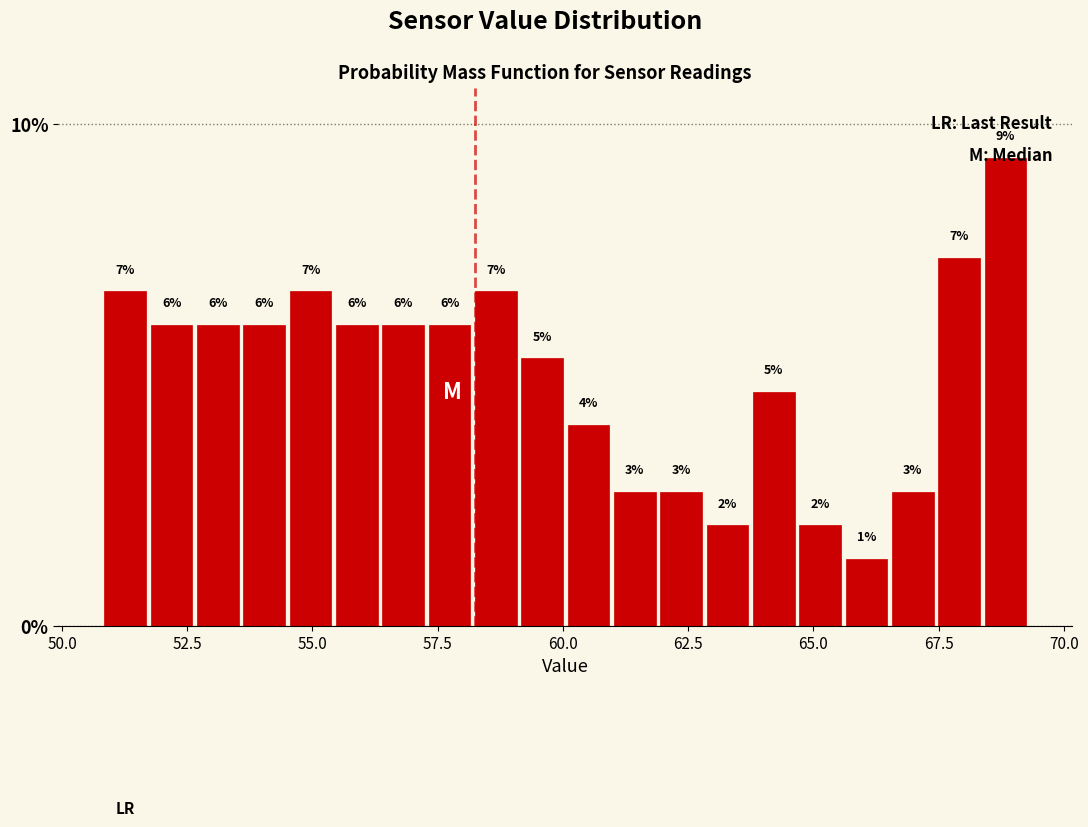

Around what value on the x-axis is the tallest bar? Give the approximate position of its centre, as read against the axis.

69.0